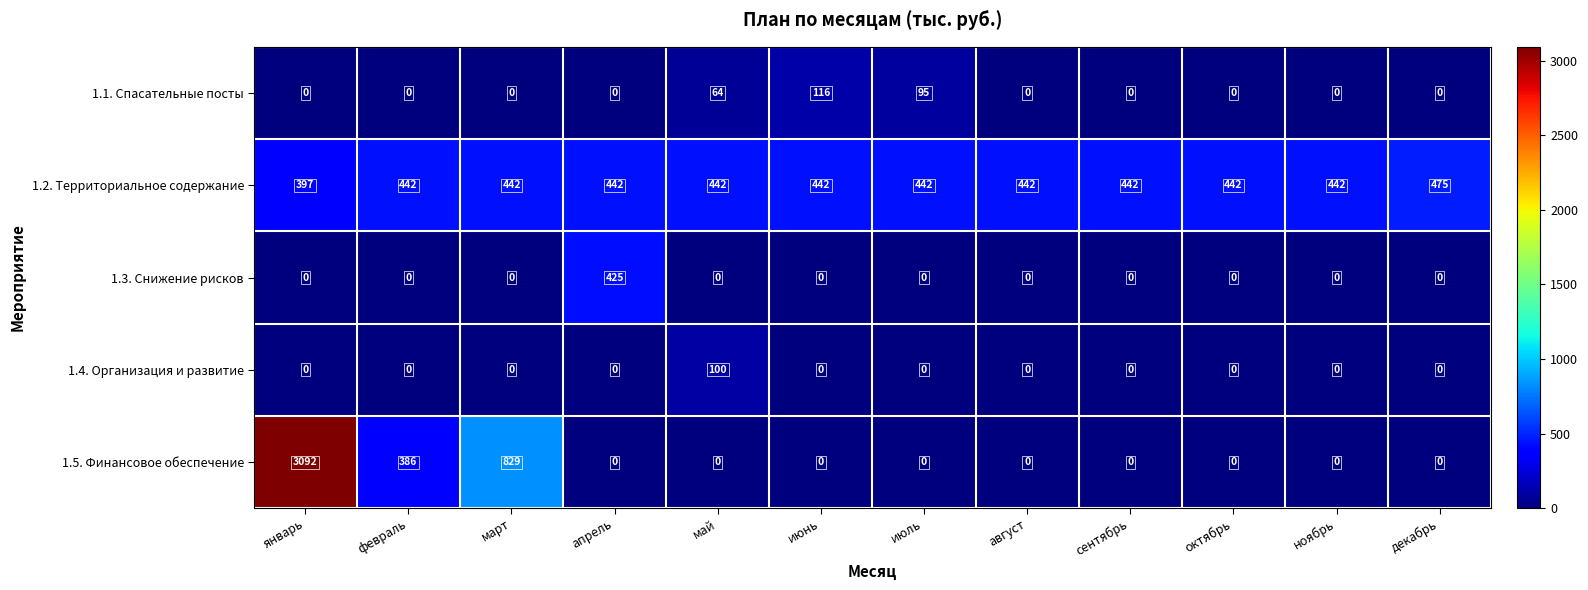

What is the average value of the 1.3. Снижение рисков series?

35